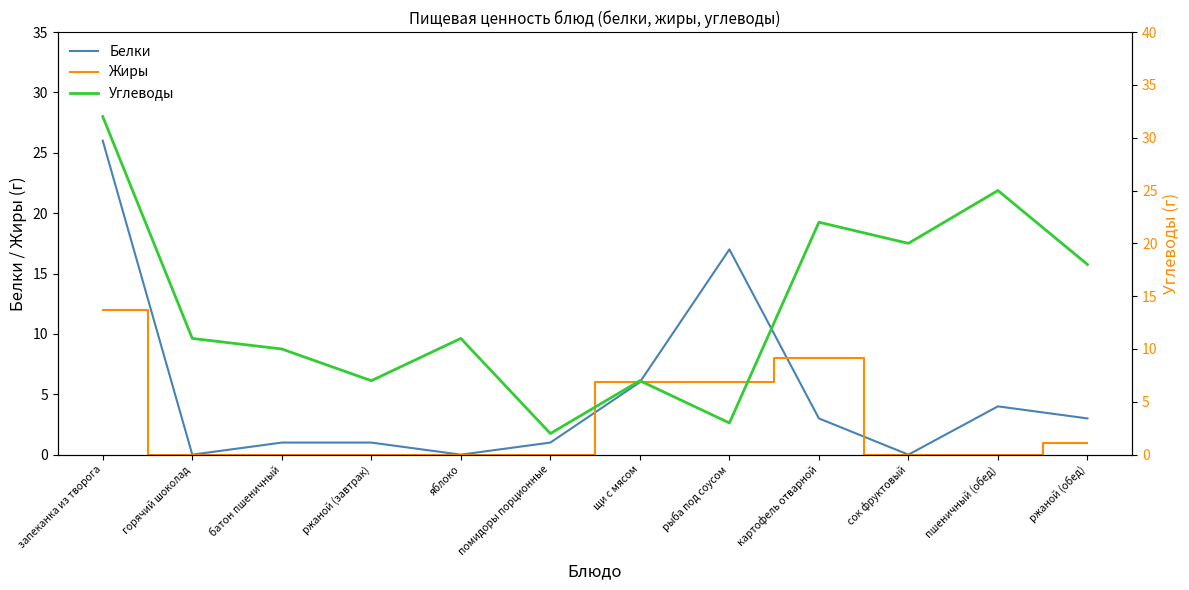

What is the total value across all series at рыба под соусом?

26